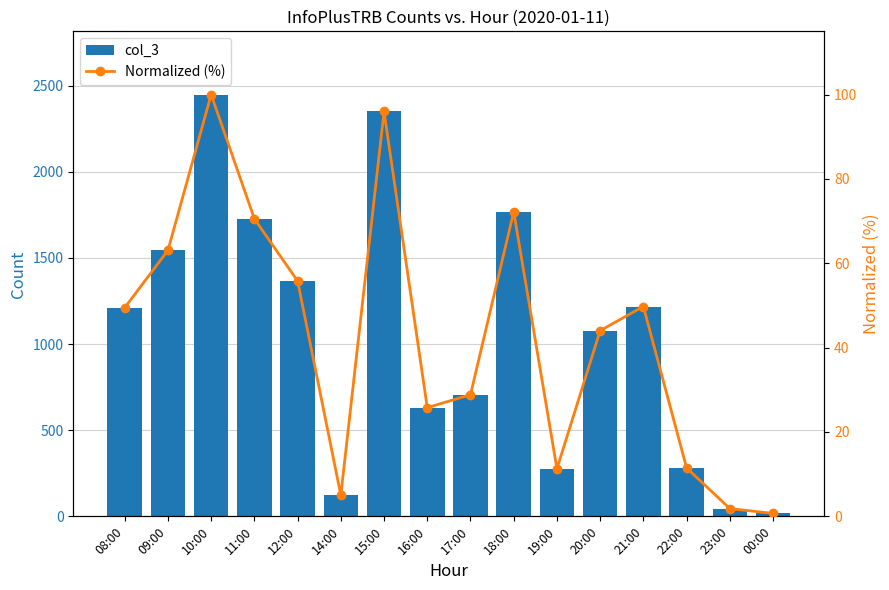

The value of Normalized (%) at 15:00 is 96.0. True or false?

True